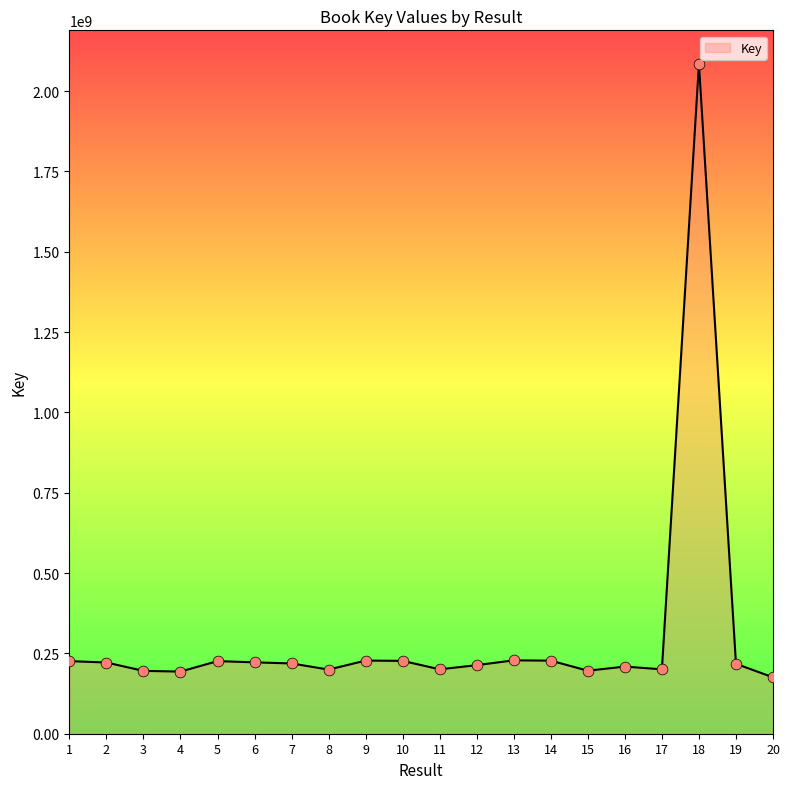

What is the change in value from 3 to 18?

+1889203009